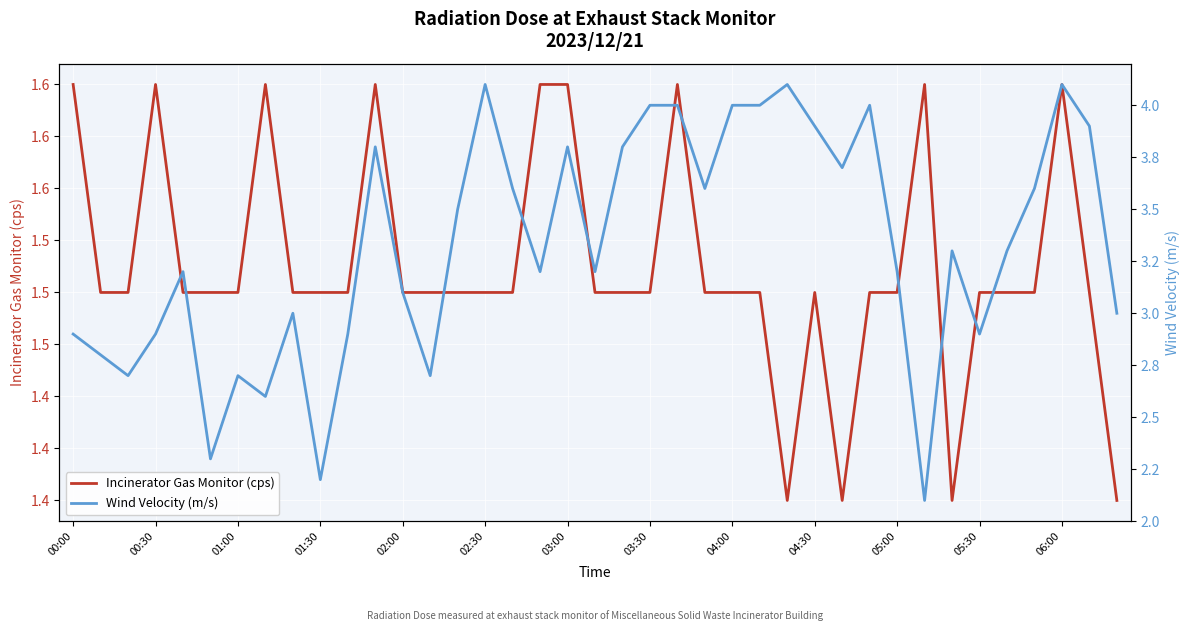

What is the greatest value displayed?

4.1